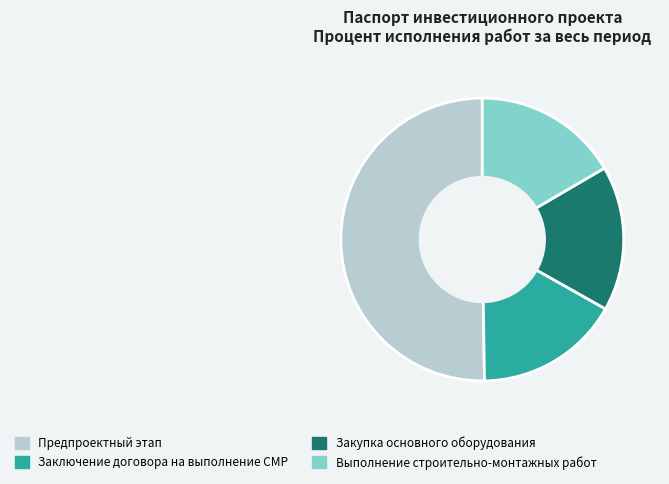

Do Закупка основного оборудования and Выполнение строительно-монтажных работ together represent more than half of the pie?

No